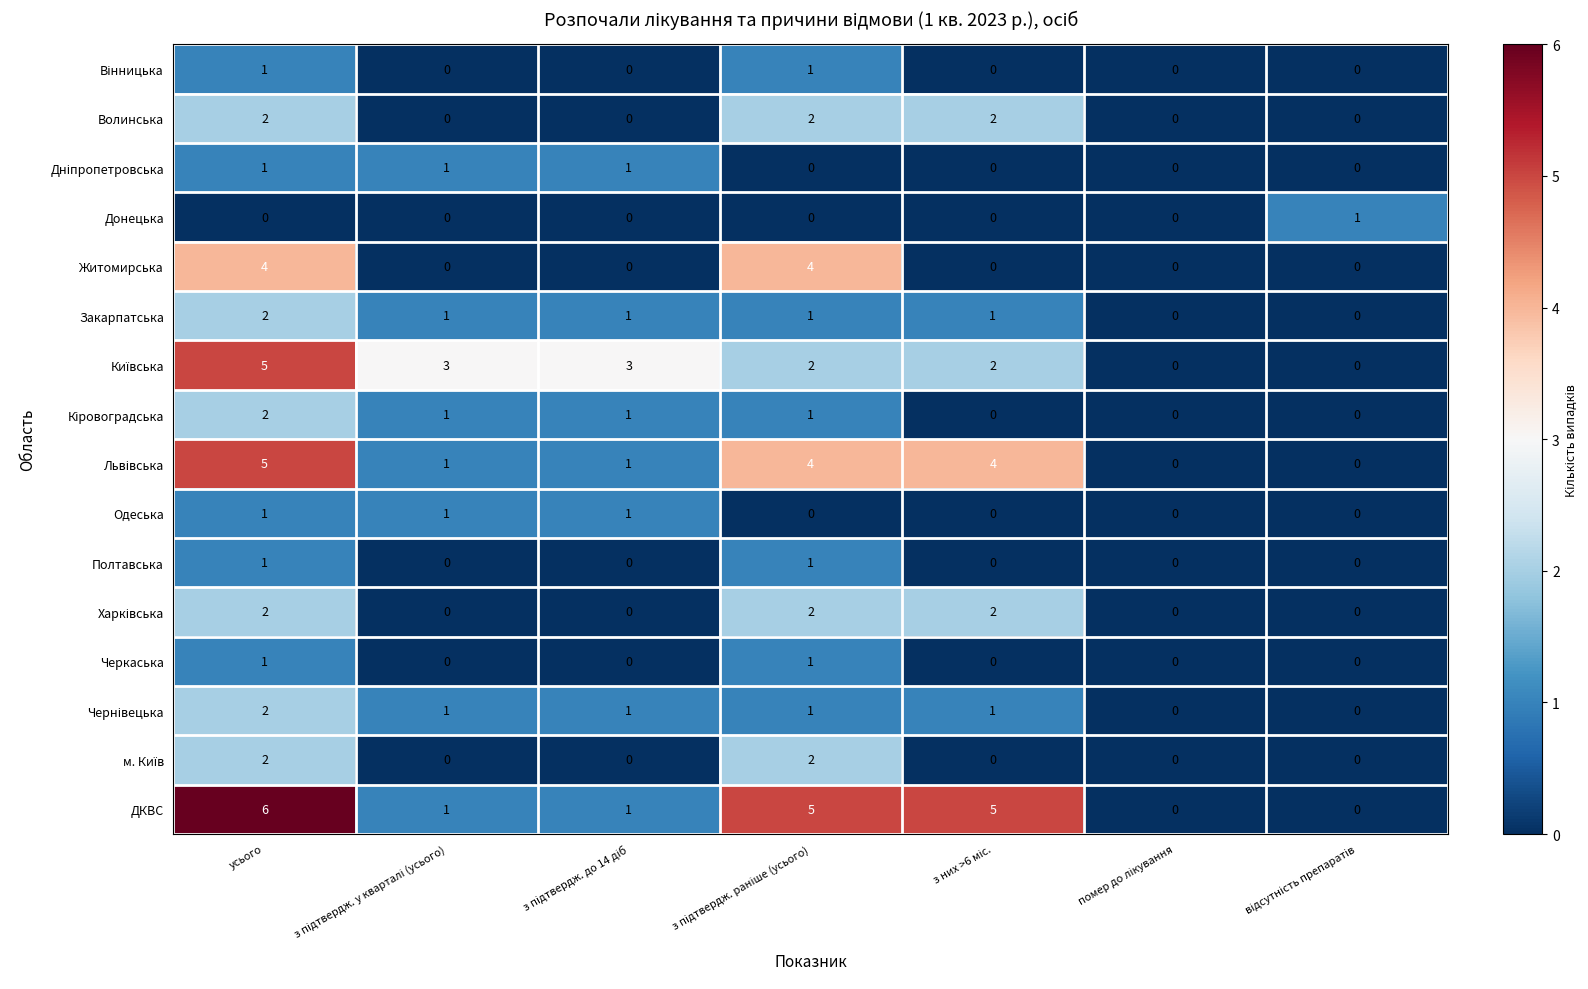

The ДКВС series shows 10 at усього. True or false?

False